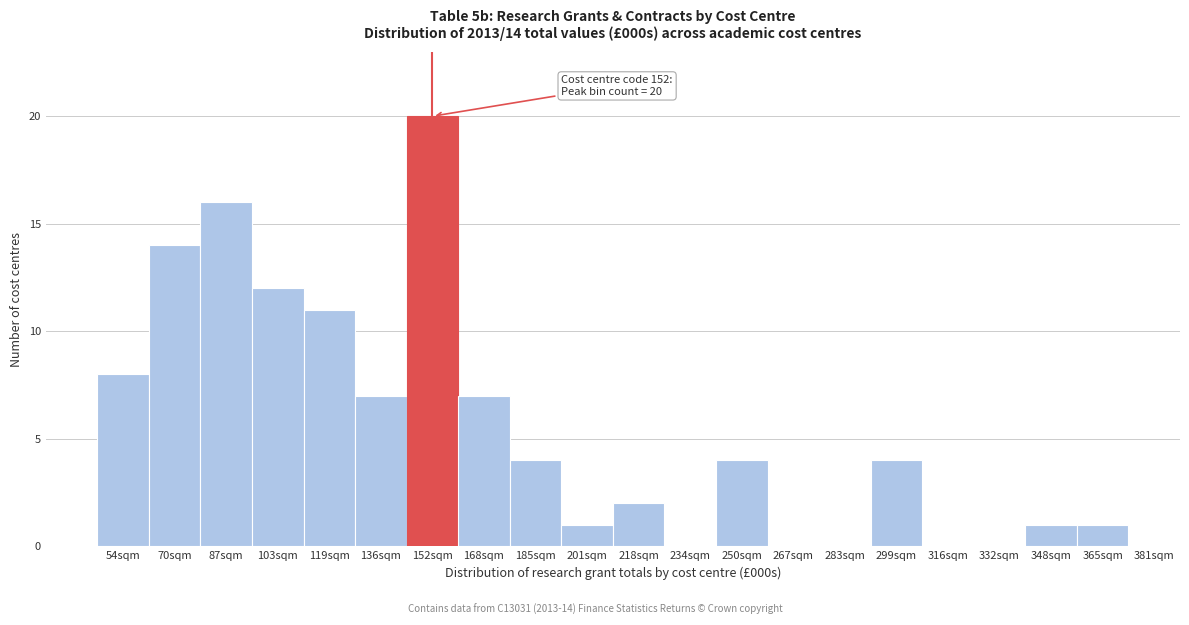

Reading left to right, transcribe all the data shown in this chart.

54sqm=8	70sqm=14	87sqm=16	103sqm=12	119sqm=11	136sqm=7	152sqm=20	168sqm=7	185sqm=4	201sqm=1	218sqm=2	234sqm=0	250sqm=4	267sqm=0	283sqm=0	299sqm=4	316sqm=0	332sqm=0	348sqm=1	365sqm=1